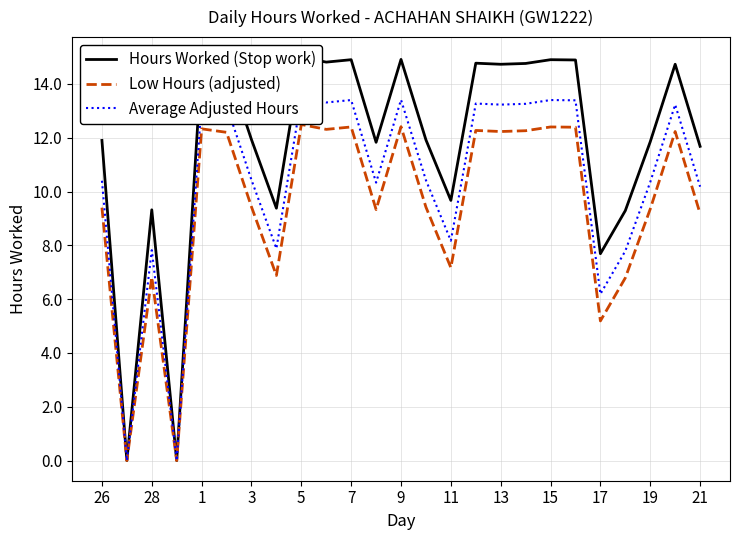

In Average Adjusted Hours, how many points are lower than both neighbors (excluding endpoints)?

8